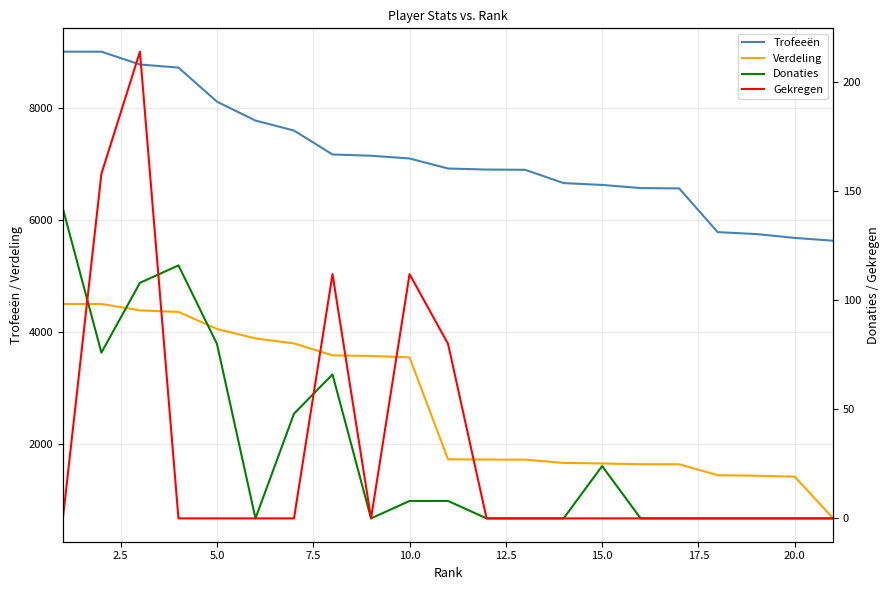

True or false: Verdeling has more than 2 interior local peaks.

False